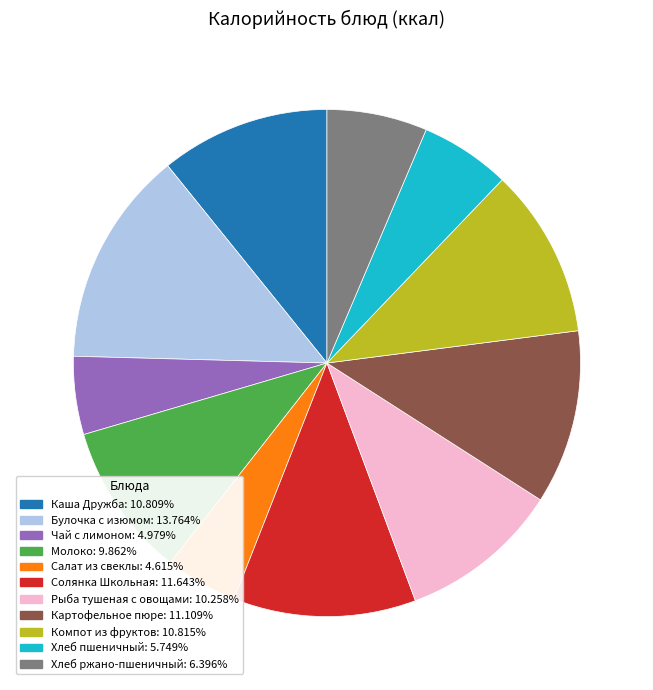

Is Хлеб пшеничный the majority of the pie?

No